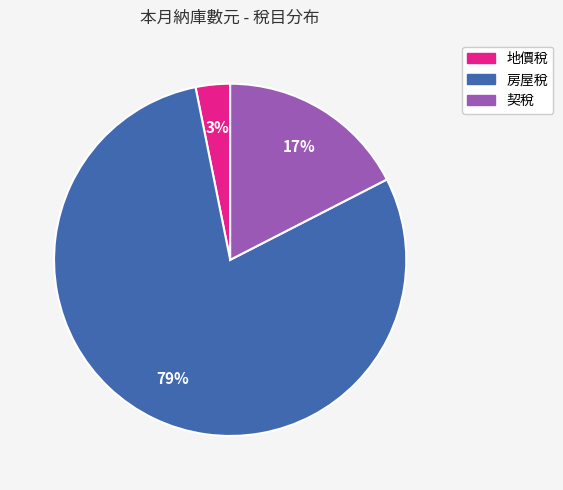

Rank the categories by value from lowest to highest.

地價稅, 契稅, 房屋稅